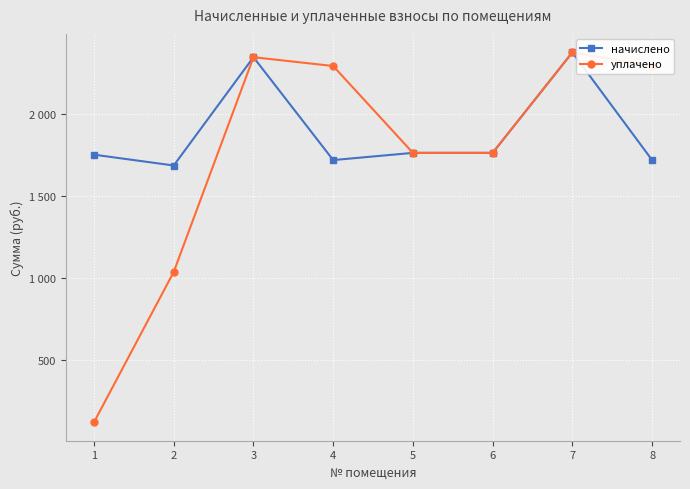

What are all the series names shown in the legend?

начислено, уплачено